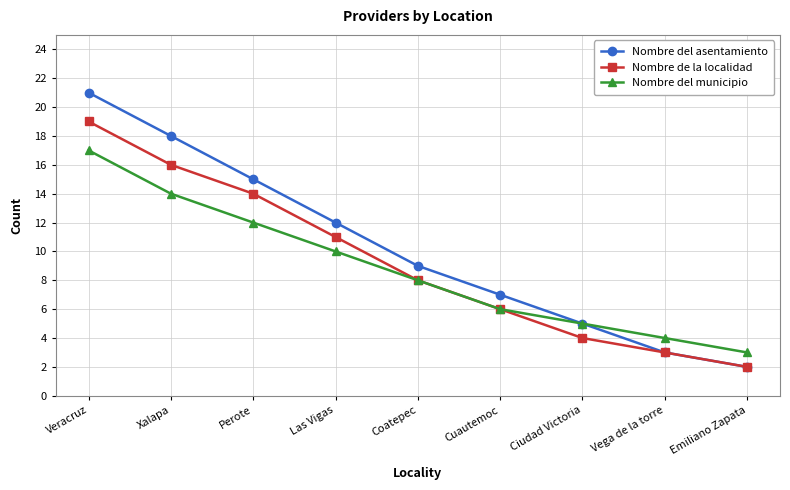

What is the difference between the Nombre del asentamiento values at Coatepec and Emiliano Zapata?

7